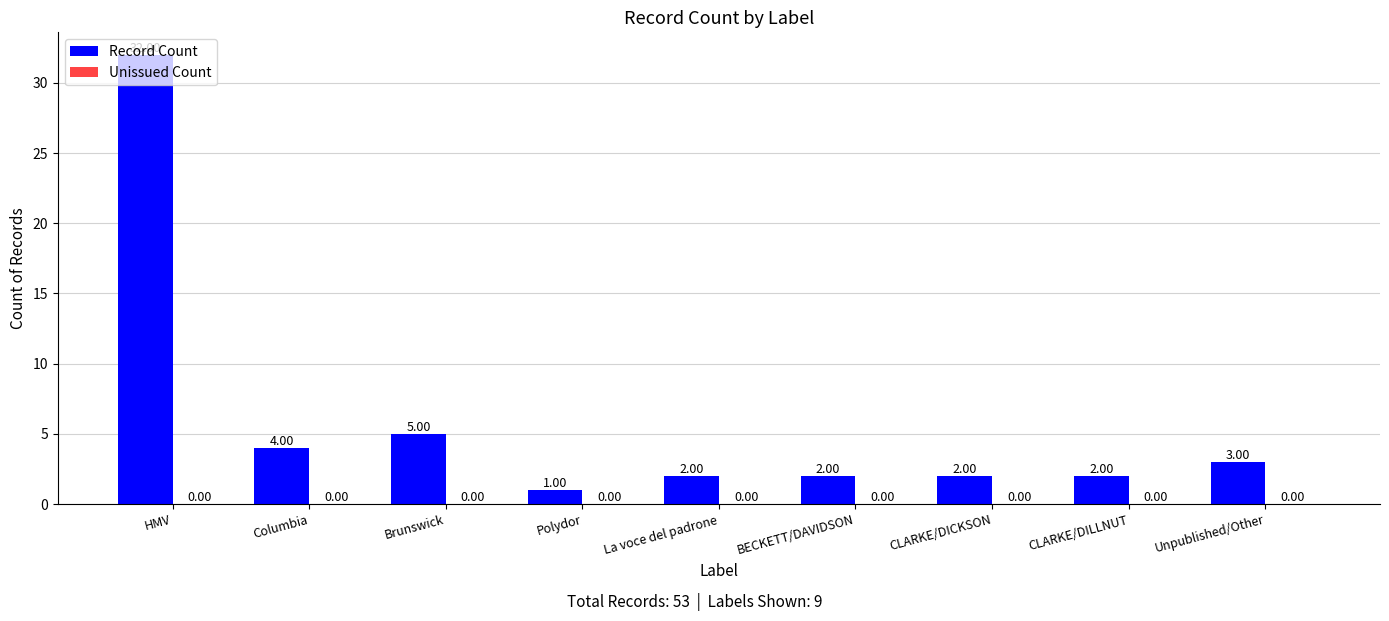

At which label is the value closest to 16?

Brunswick